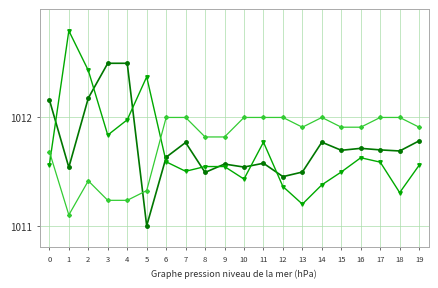

What is the total value across all series at 14?

3035.1